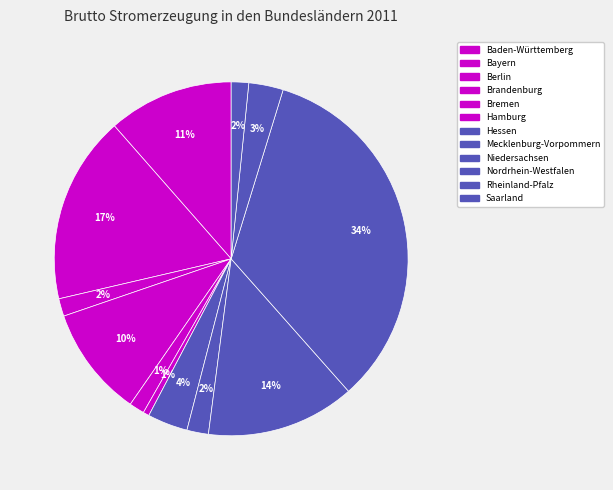

Is there a majority slice in this chart?

No